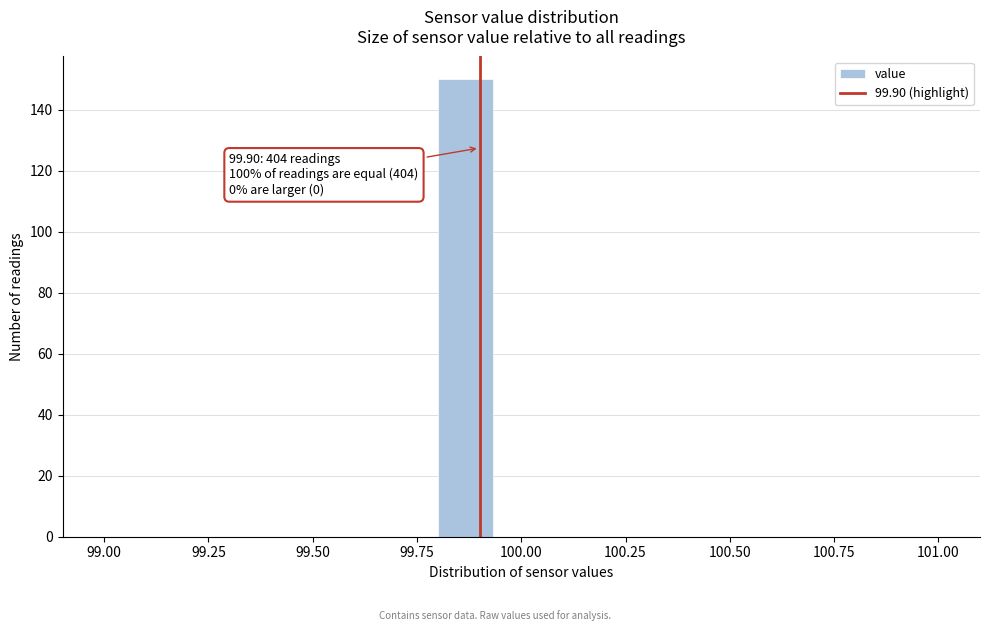

Around what value on the x-axis is the tallest bar? Give the approximate position of its centre, as read against the axis.

99.85